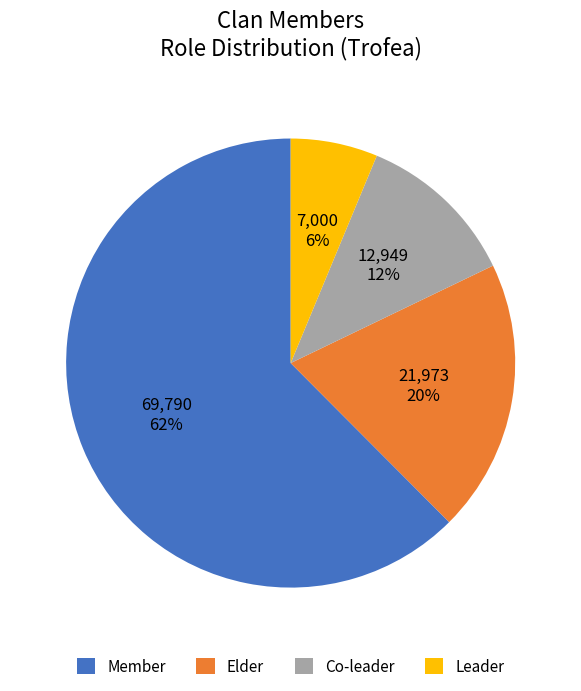

Is the sum of Member and Leader greater than half?

Yes